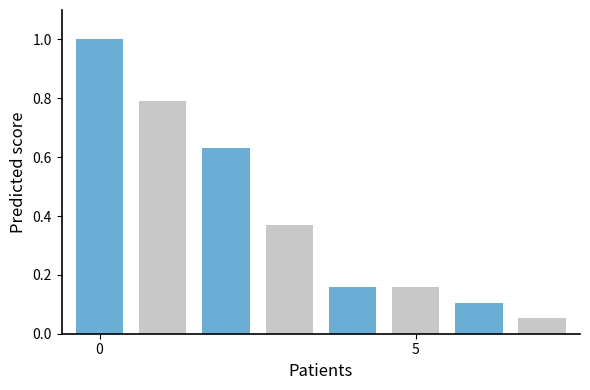

What is the maximum value shown in the chart?

1.0